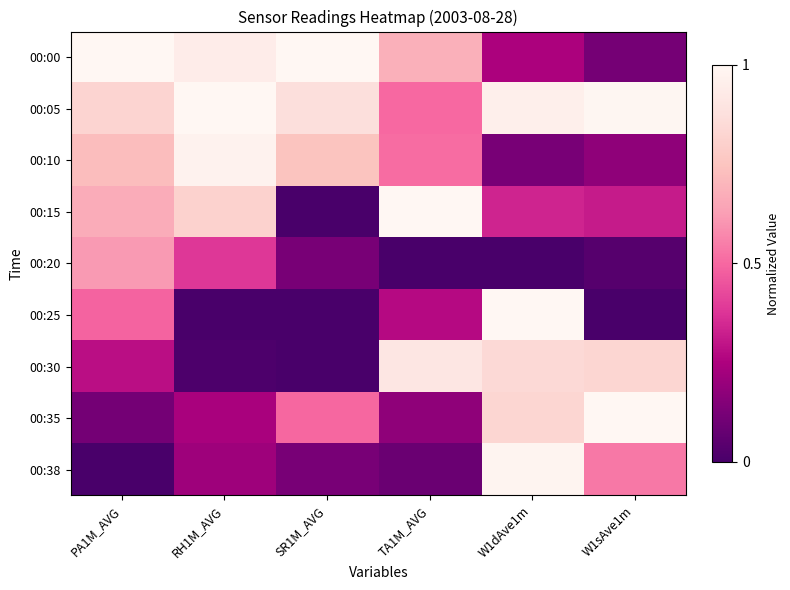

What is the spread (max minus min) of values at RH1M_AVG?

1.0